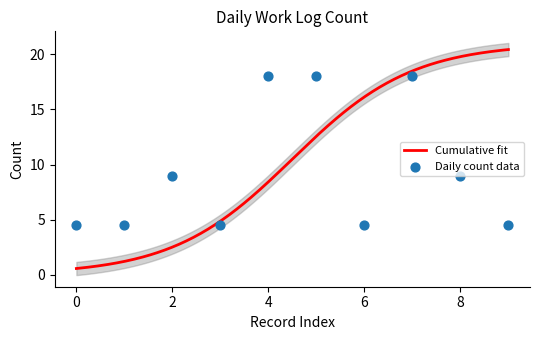

What is the highest value of the Cumulative fit series?

20.4